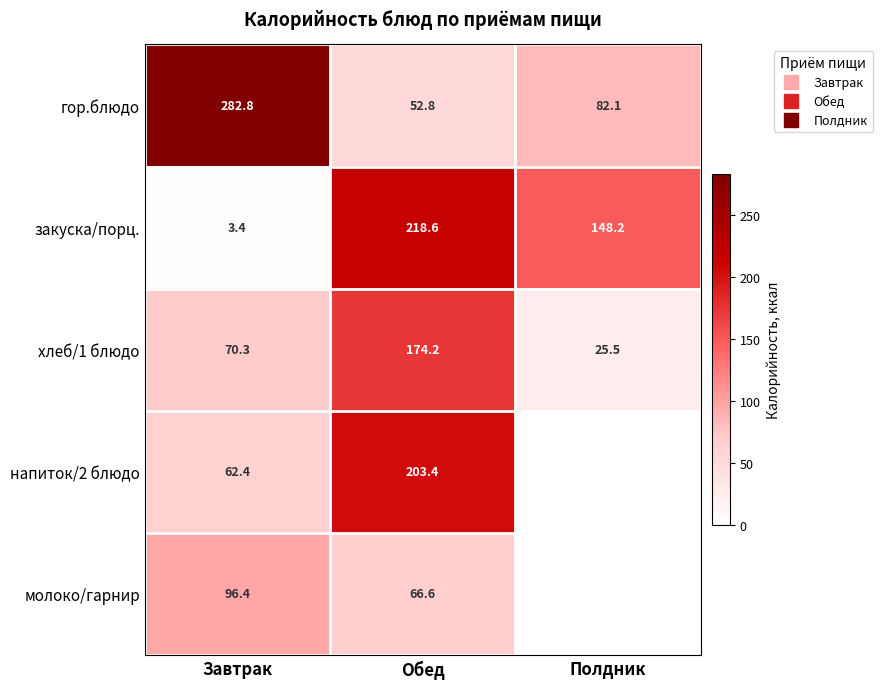

At Полдник, list the series in order from smallest to largest.

напиток/2 блюдо, молоко/гарнир, хлеб/1 блюдо, гор.блюдо, закуска/порц.